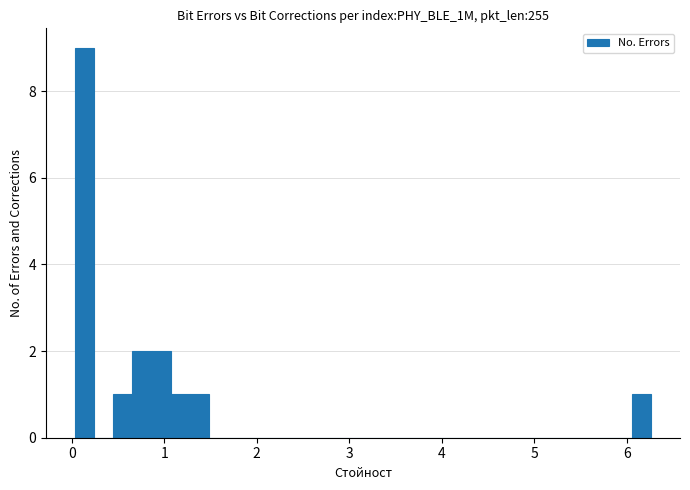

Read against the x-axis, roughly where is the centre of the tallest bar?

0.1